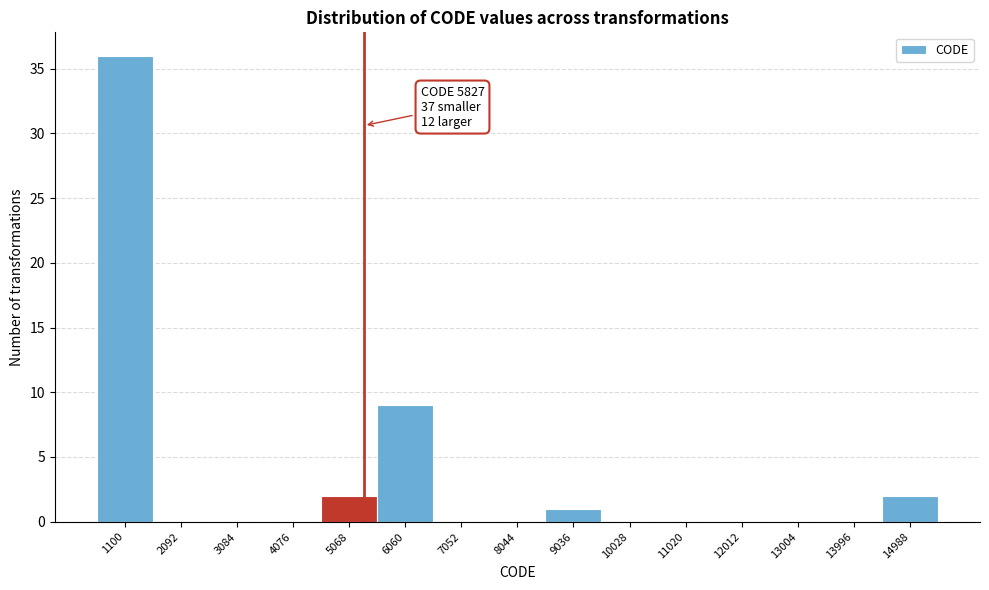

Reading right to left, list all the values displayed in this chart.

14988=2	13996=0	13004=0	12012=0	11020=0	10028=0	9036=1	8044=0	7052=0	6060=9	5068=2	4076=0	3084=0	2092=0	1100=36